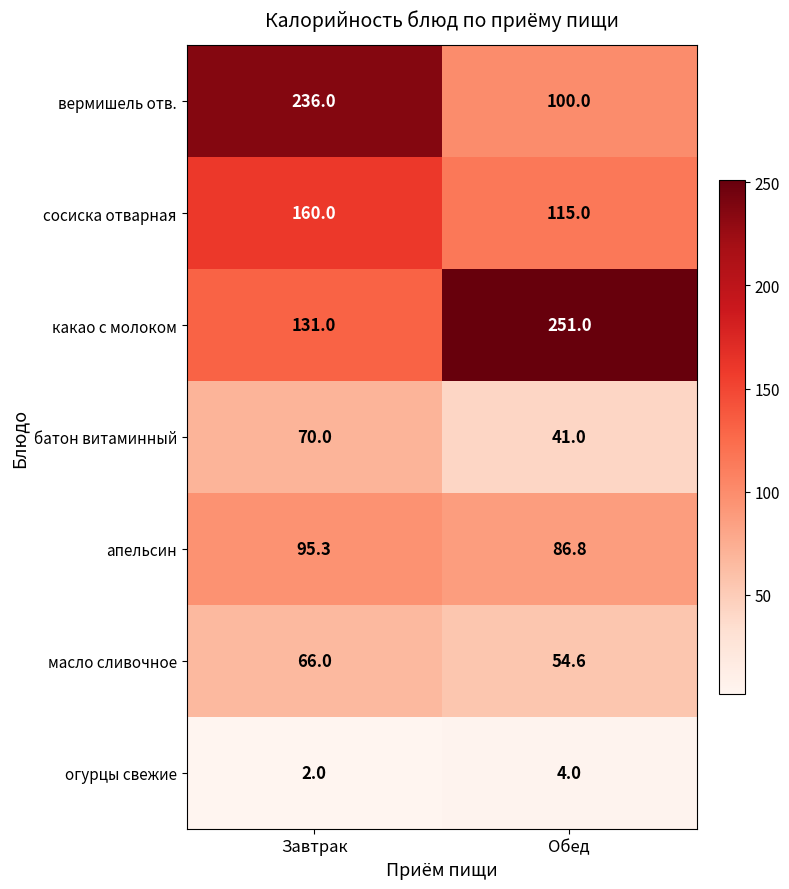

What is the sum of the сосиска отварная values at Завтрак and Обед?

275.0